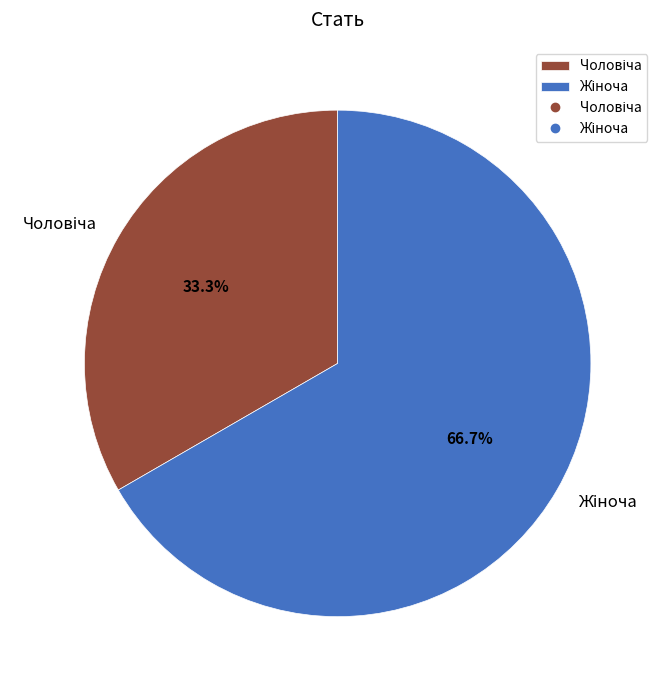

Is there a majority slice in this chart?

Yes